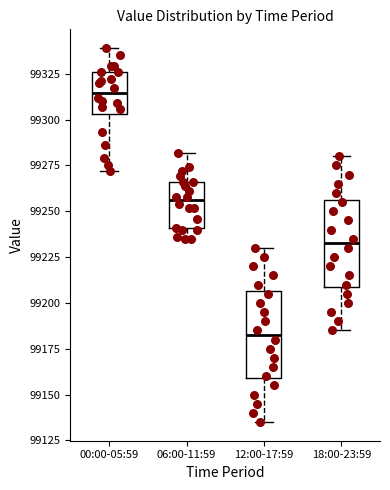

Reading left to right, transcribe this box plot: for each box, give where its median line is, the range the box spans, and where its two whiskers end, as read against the y-axis. The values are not printed on the chart, so give them approximately, as read against the axis.

00:00-05:59: median 99315, box 99305 to 99325, whiskers 99270 to 99340
06:00-11:59: median 99255, box 99240 to 99265, whiskers 99235 to 99280
12:00-17:59: median 99185, box 99160 to 99205, whiskers 99135 to 99230
18:00-23:59: median 99235, box 99210 to 99255, whiskers 99185 to 99280